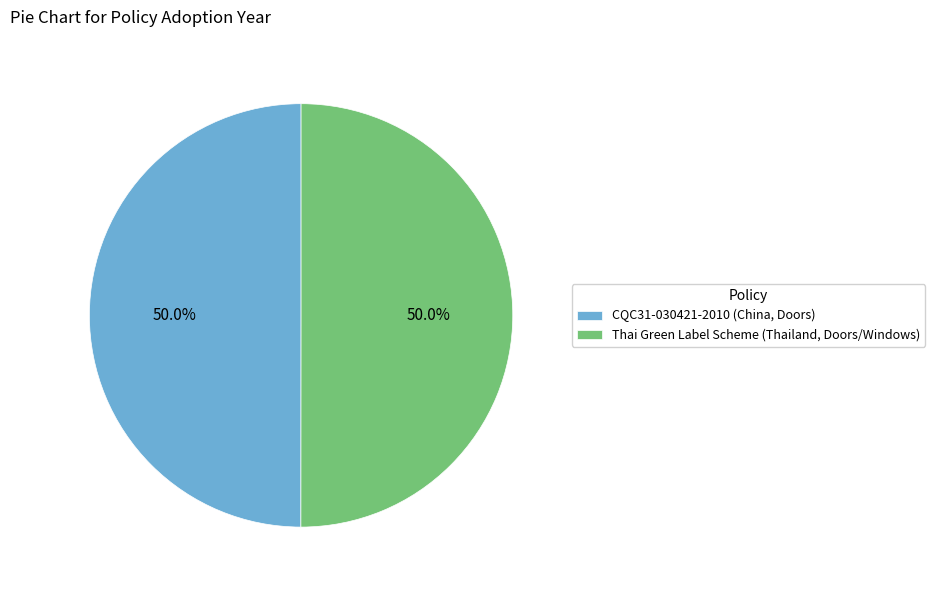

To the nearest percent, what is the average slice percentage?

50%